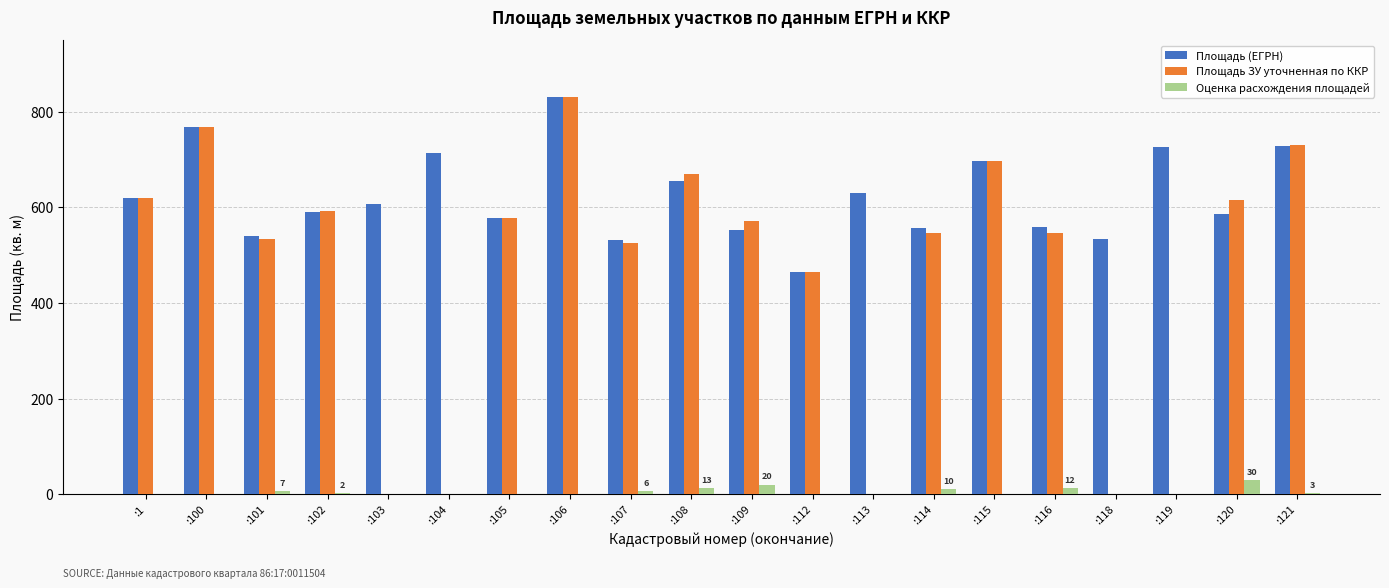

The Площадь (ЕГРН) series shows 169 at :108. True or false?

False